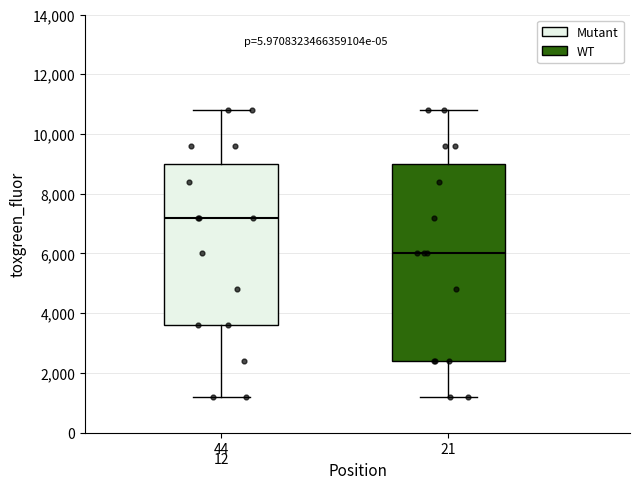

Reading left to right, read every box against the y-axis: the position of its median line, the range the box covers, and the ends of its whiskers. The values are not printed on the chart, so give them approximately, as read against the axis.

44: median 7200, box 3600 to 9000, whiskers 1200 to 10800
21: median 6000, box 2400 to 9000, whiskers 1200 to 10800